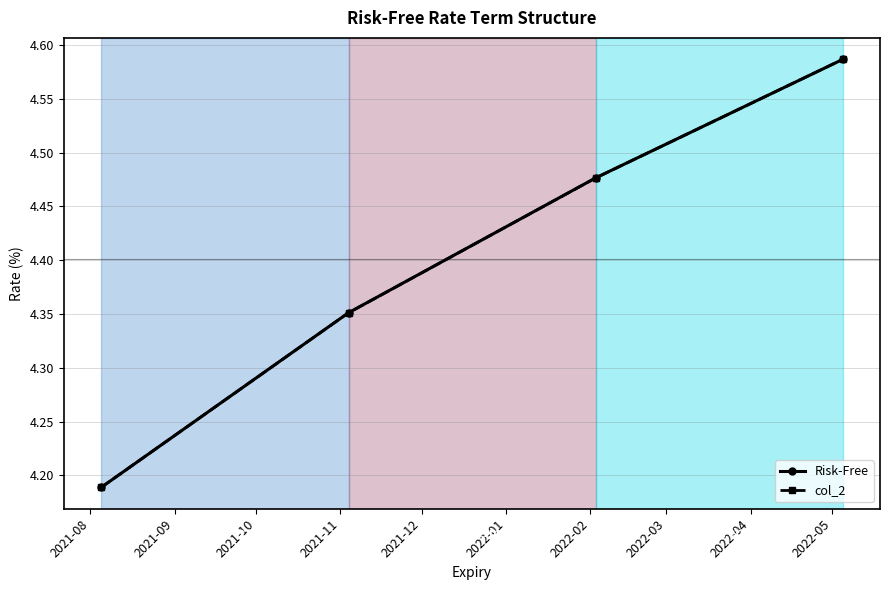

What are all the series names shown in the legend?

Risk-Free, col_2